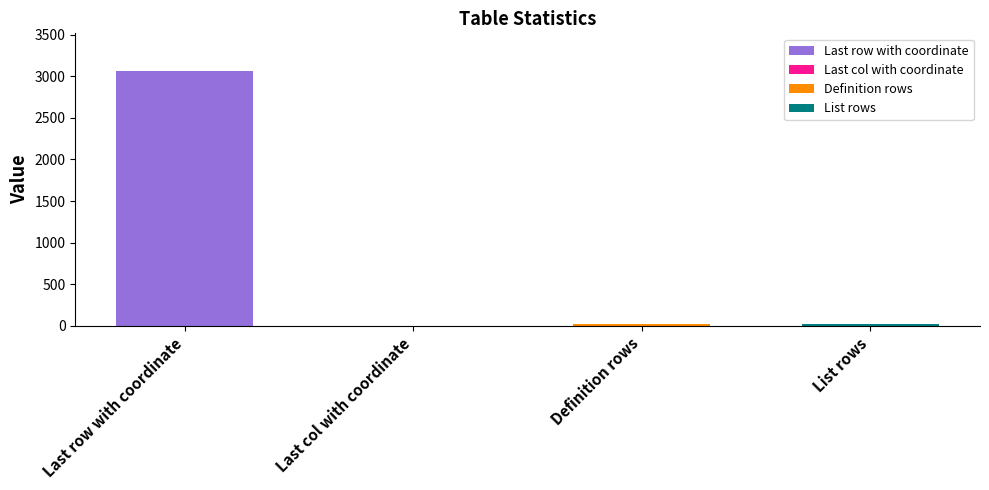

The value at Last col with coordinate is 1. True or false?

True